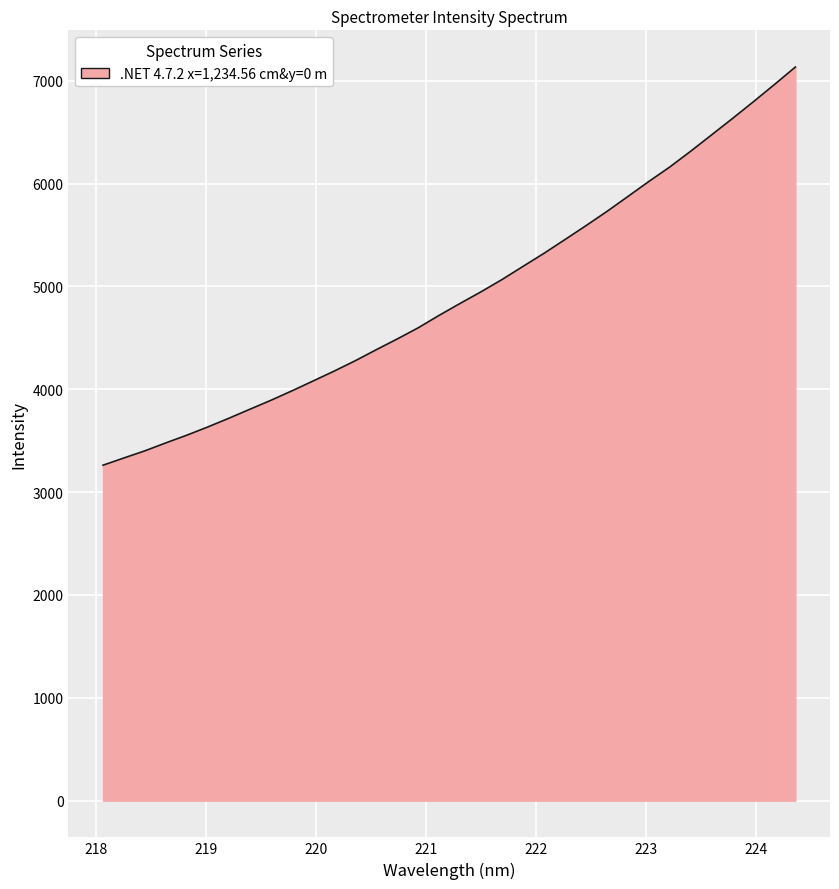

What is the maximum value shown in the chart?

7133.7